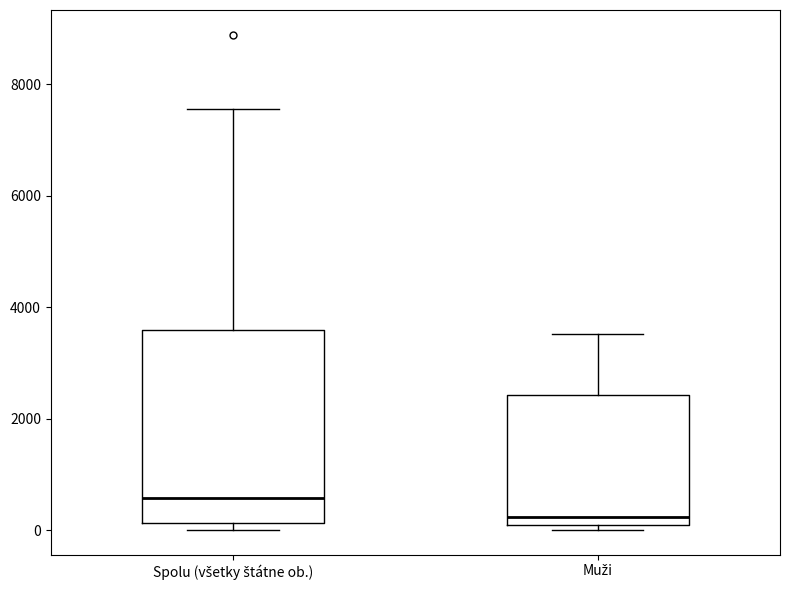

Reading left to right, read every box against the y-axis: the position of its median line, the range the box covers, and the ends of its whiskers. The values are not printed on the chart, so give them approximately, as read against the axis.

Spolu (všetky štátne ob.): median 600, box 200 to 3600, whiskers 0 to 7600
Muži: median 200, box 0 to 2400, whiskers 0 (just below the box's lower edge) to 3600